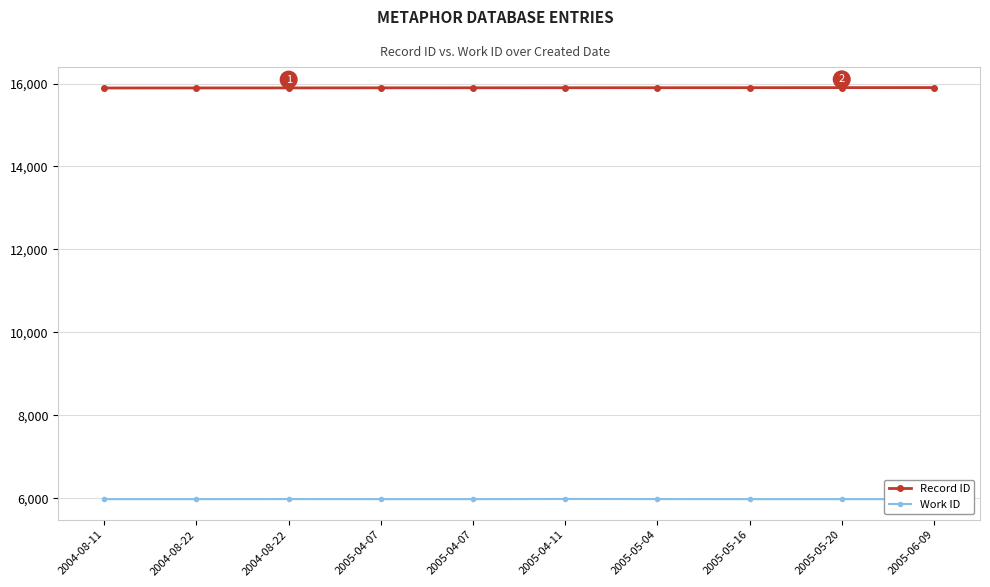

Reading right to left, extract all data points from this chart.

Record ID: 2005-06-09=15902	2005-05-20=15901	2005-05-16=15900	2005-05-04=15899	2005-04-11=15898	2005-04-07=15897	2005-04-07=15896	2004-08-22=15894	2004-08-22=15893	2004-08-11=15892
Work ID: 2005-06-09=5976	2005-05-20=5976	2005-05-16=5976	2005-05-04=5978	2005-04-11=5980	2005-04-07=5976	2005-04-07=5976	2004-08-22=5978	2004-08-22=5976	2004-08-11=5976